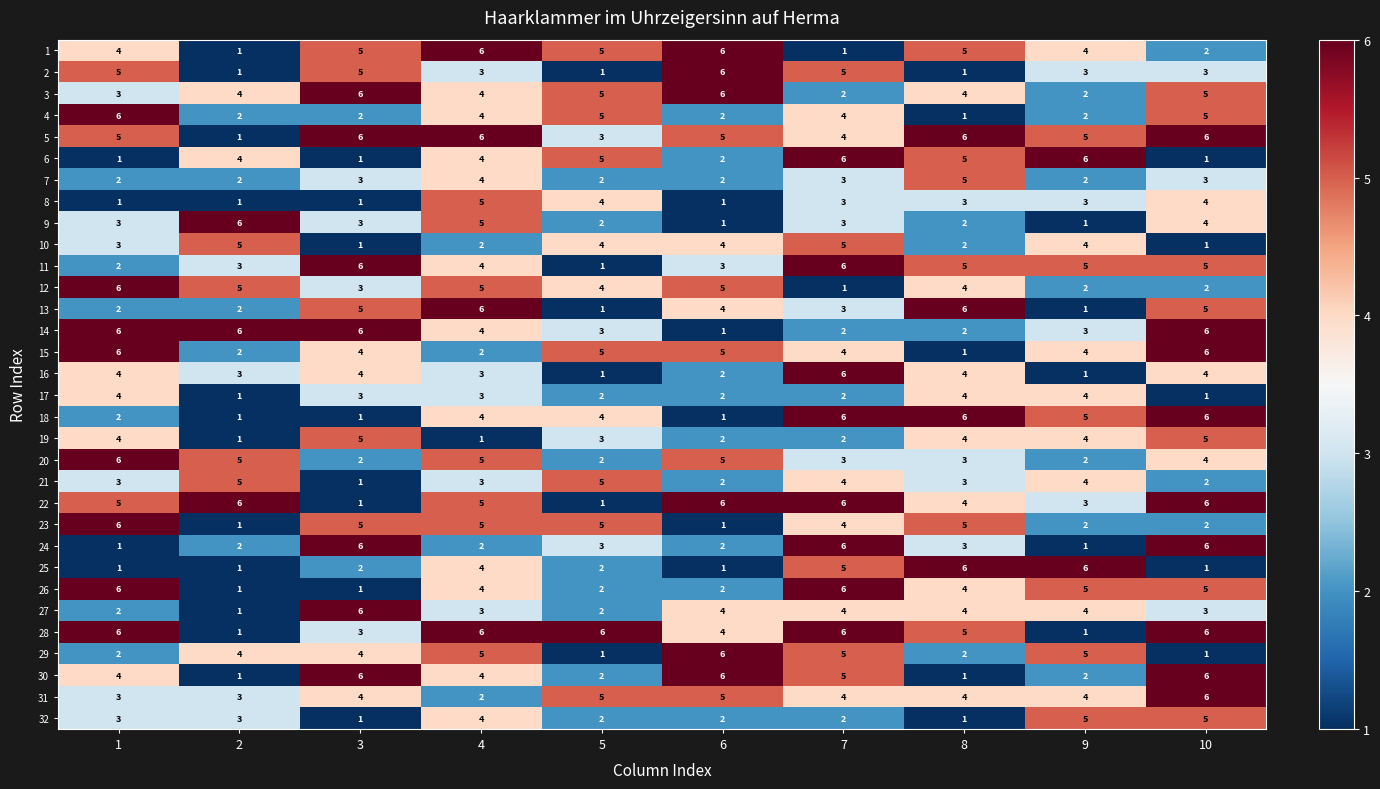

What value does the 22 series have at 2?

6